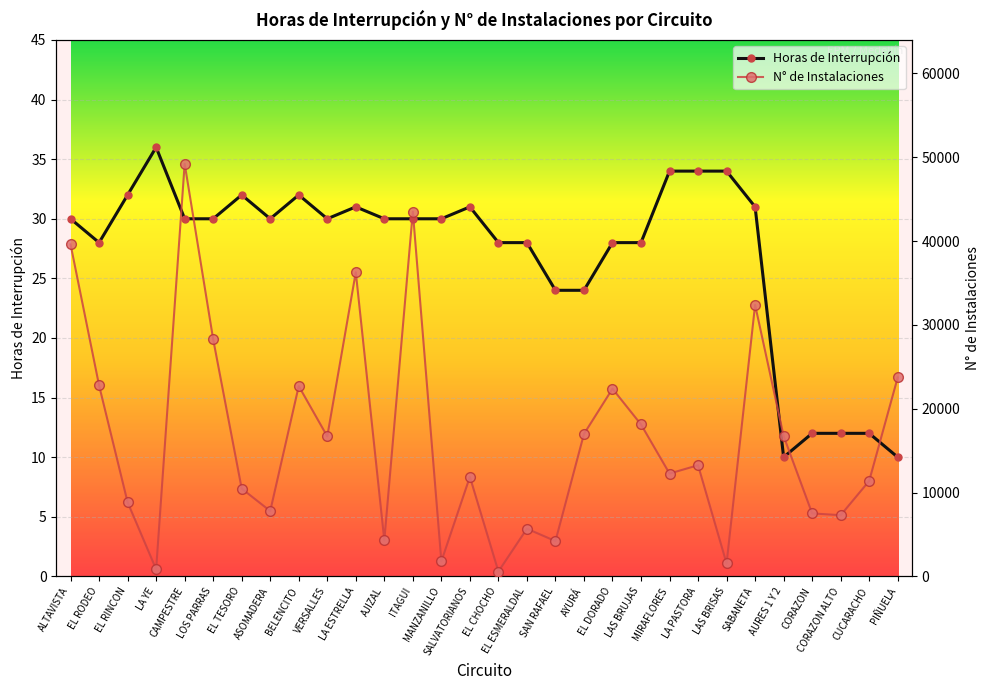

At which category does Horas de Interrupción reach its first local valley?

EL RODEO